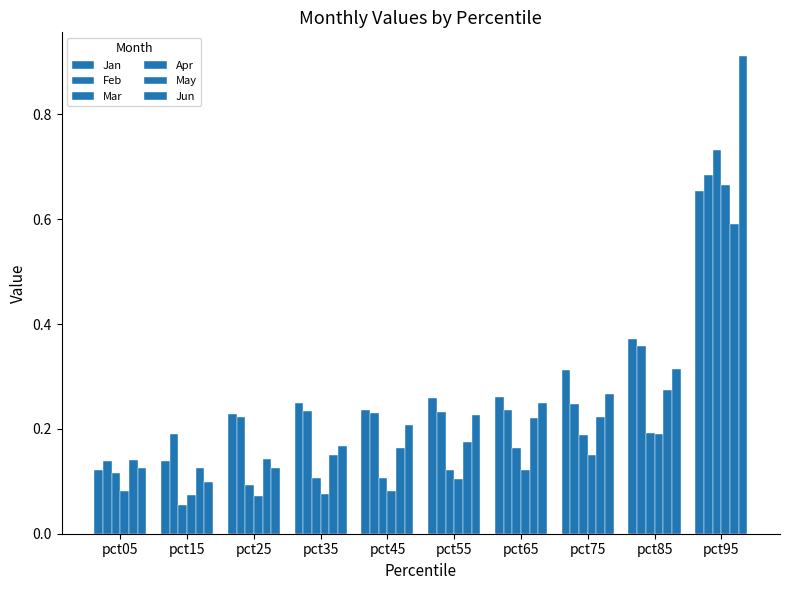

True or false: Jun has a value of 0.2 at pct45.

True